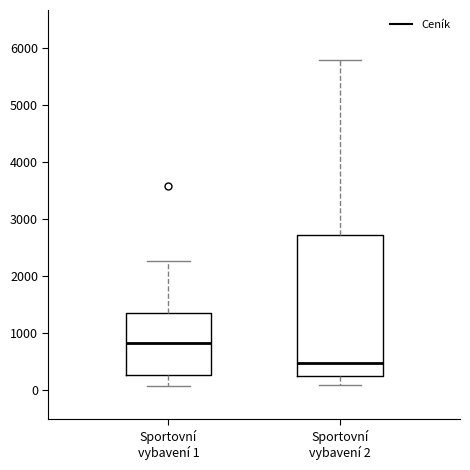

Which box's median line is the highest?

Sportovní vybavení 1